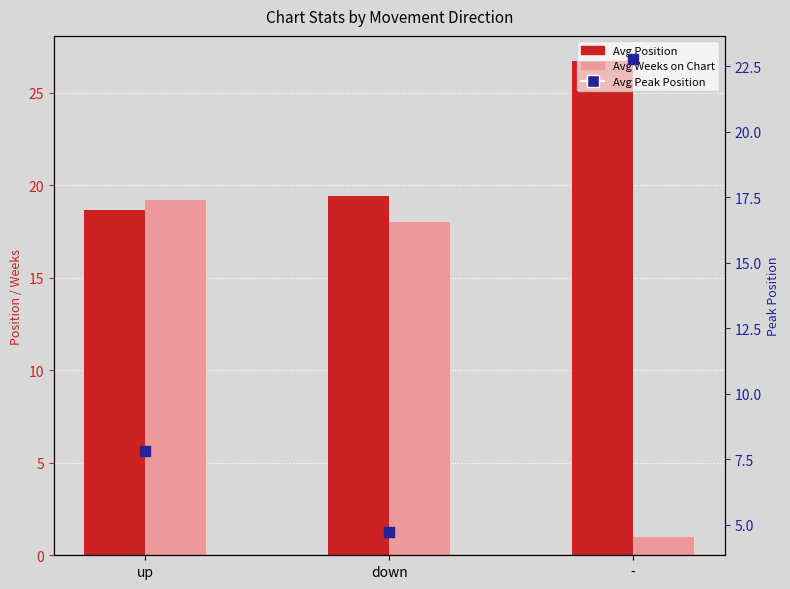

What is the total value across all series at down?

42.2